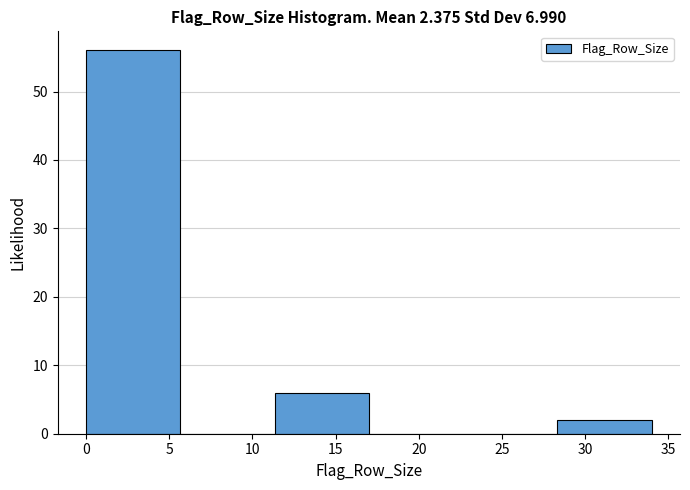

Over which range of the x-axis is the bar tallest?

0.0 to 5.5